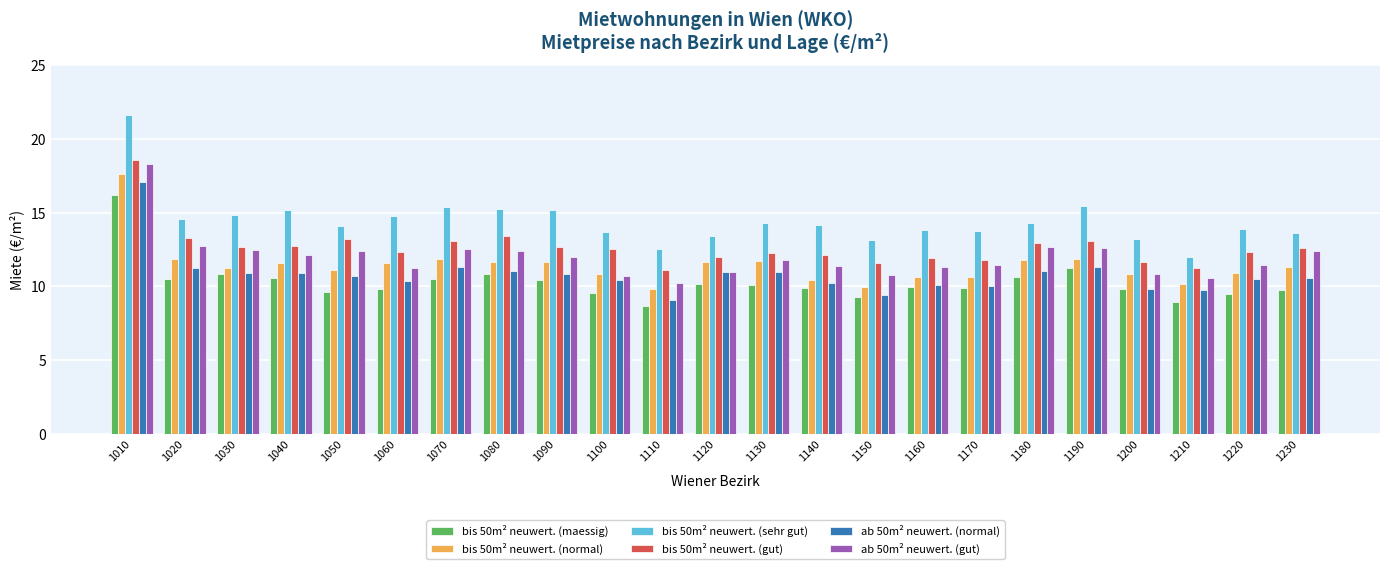

What are all the series names shown in the legend?

bis 50m² neuwert. (maessig), bis 50m² neuwert. (normal), bis 50m² neuwert. (sehr gut), bis 50m² neuwert. (gut), ab 50m² neuwert. (normal), ab 50m² neuwert. (gut)